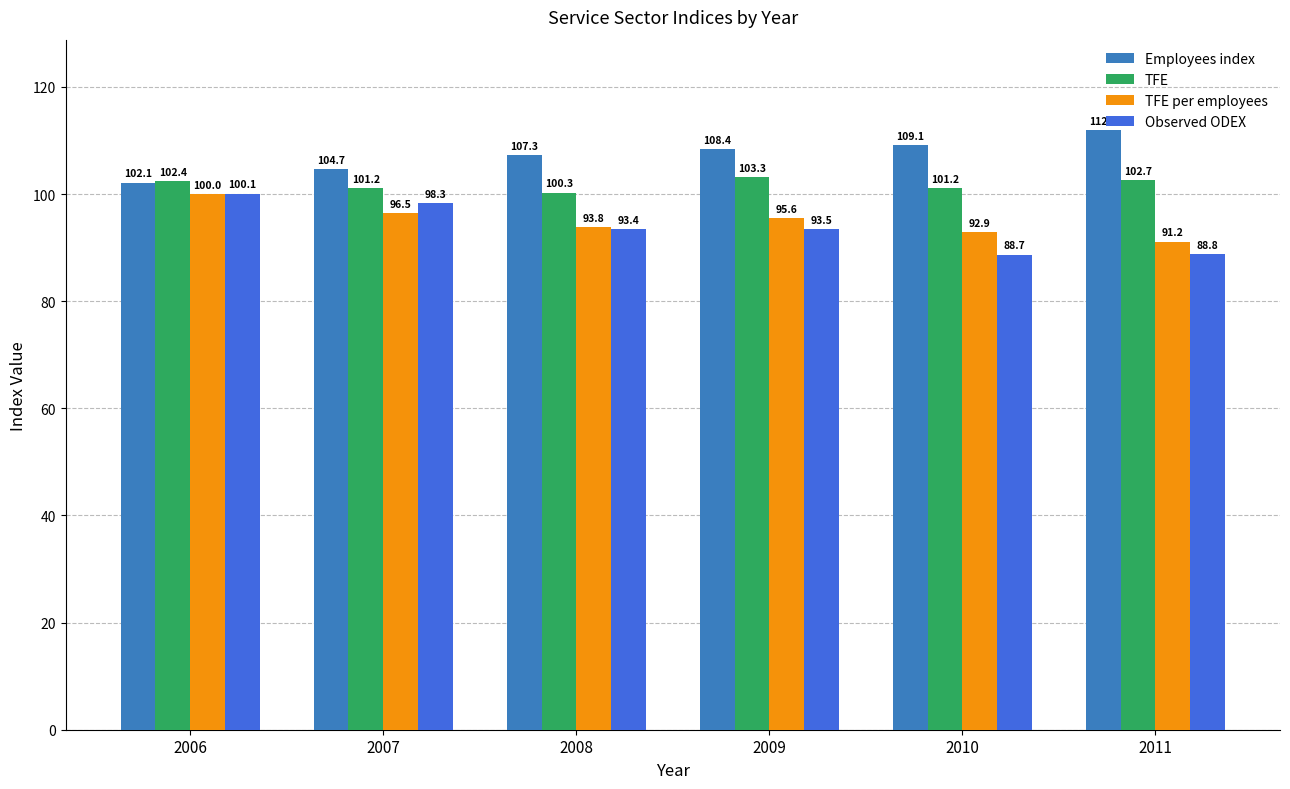

Which series changed the most between 2007 and 2010?

Observed ODEX